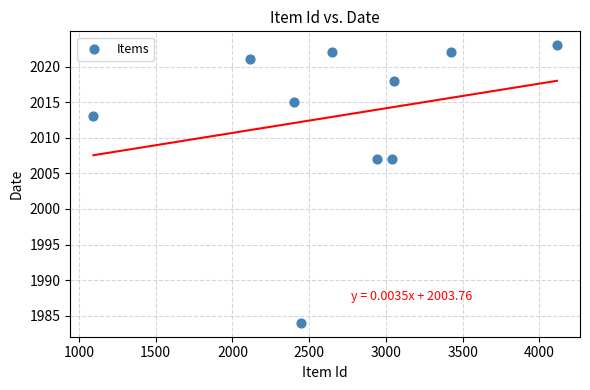

What is the range of Y values (max minus min)?

39